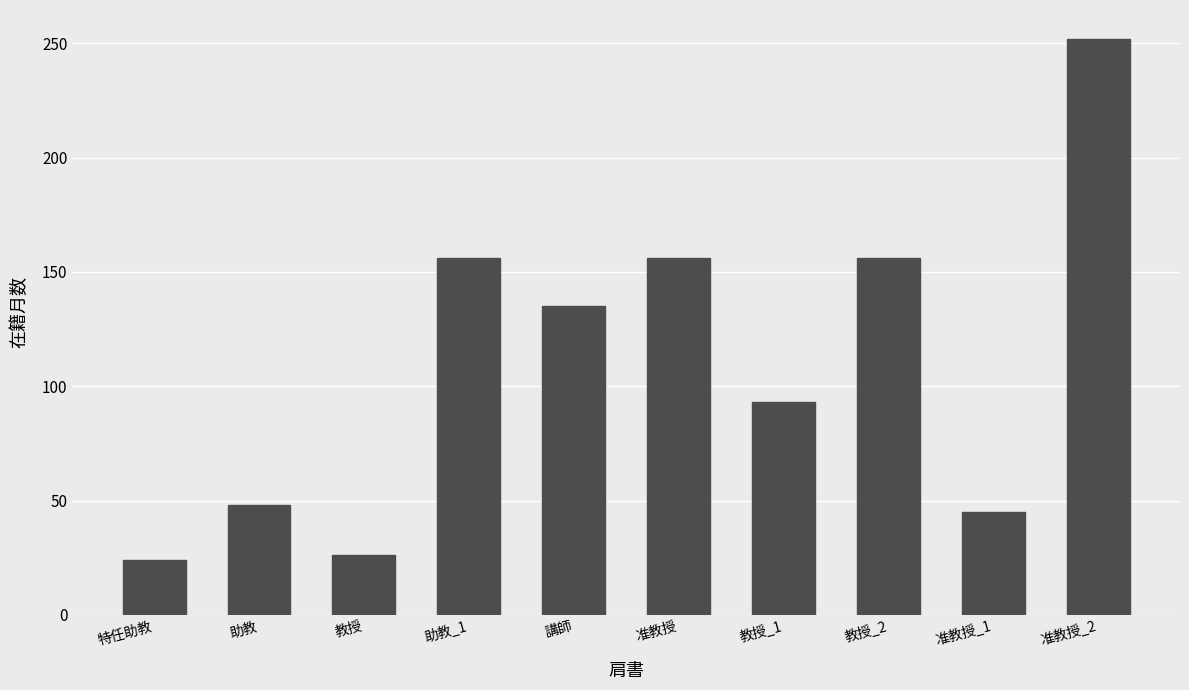

Are the bars horizontal?

No